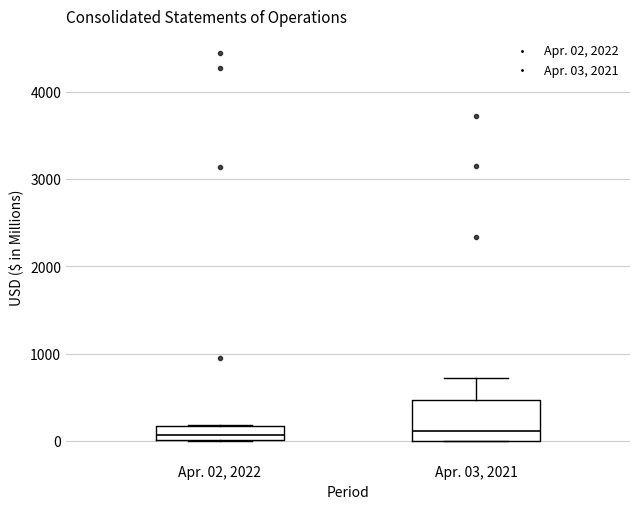

Reading left to right, transcribe this box plot: for each box, give where its median line is, the range the box spans, and where its two whiskers end, as read against the y-axis. The values are not printed on the chart, so give them approximately, as read against the axis.

Apr. 02, 2022: median 100, box 0 to 200, whiskers 0 to 200
Apr. 03, 2021: median 100, box 0 to 500, whiskers 0 to 700